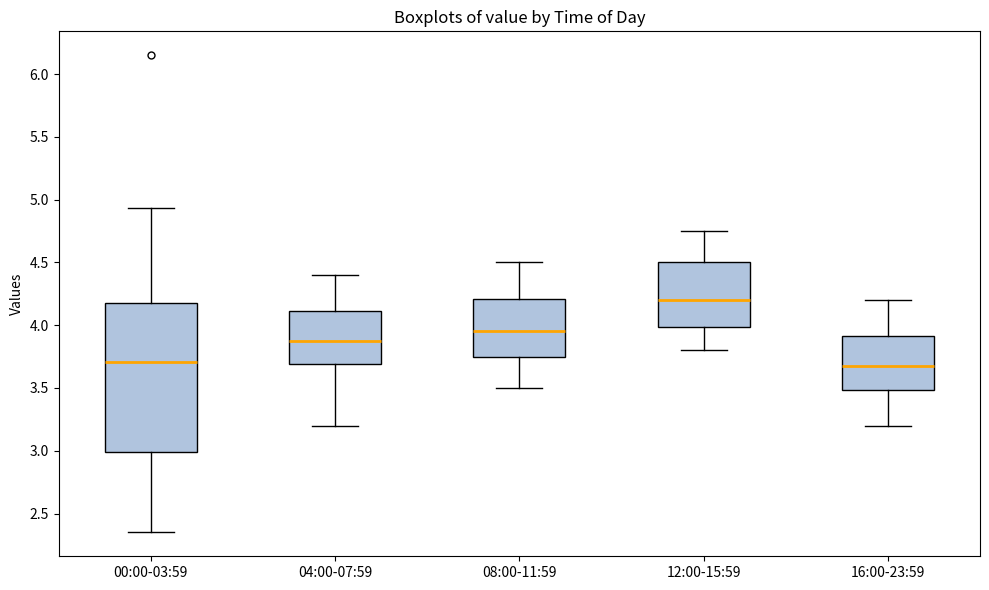

Where is the upper edge of the box for 00:00-03:59 on the y-axis? The values are not printed on the chart, so give them approximately, as read against the axis.

4.20